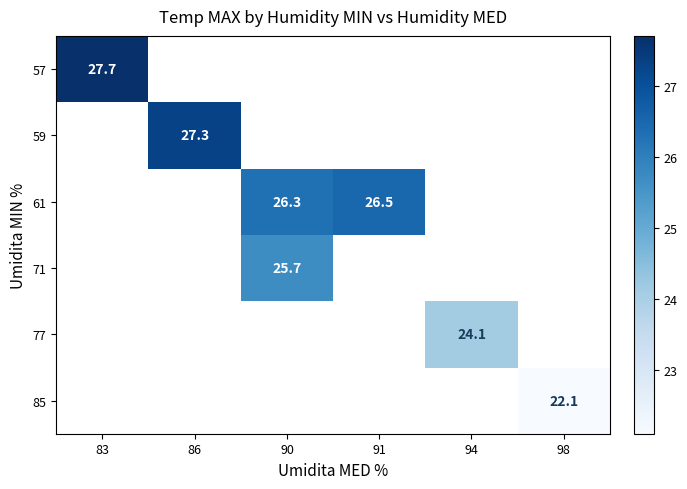

The value of 77 at 94 is 24.1. True or false?

True